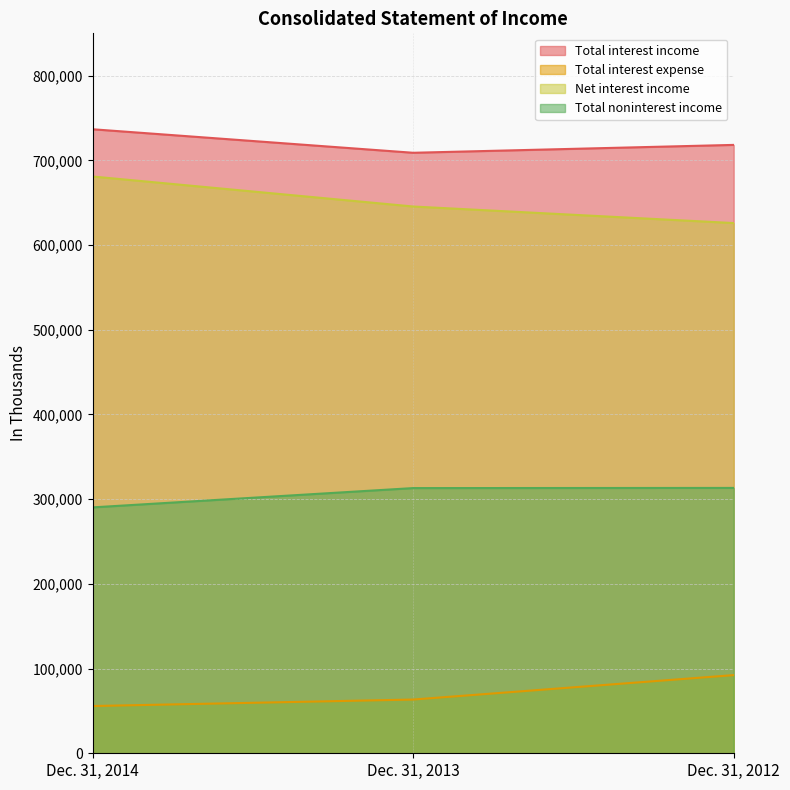

How many lines are shown in the chart?

4